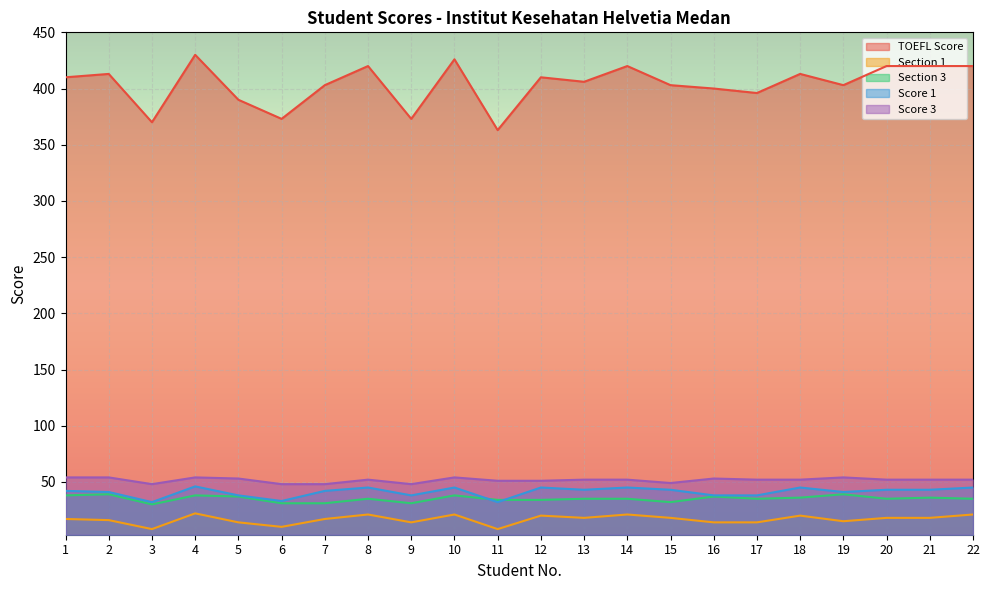

At which category is the sum across all series the highest?

4